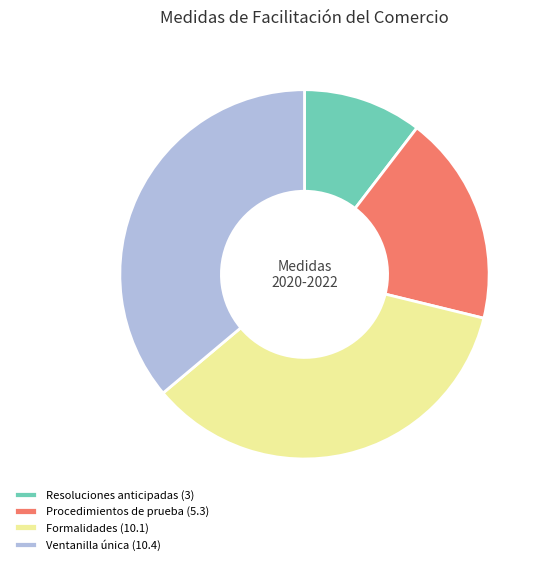

What is the ratio of the value at Resoluciones anticipadas (3) to the value at Procedimientos de prueba (5.3)?

0.6